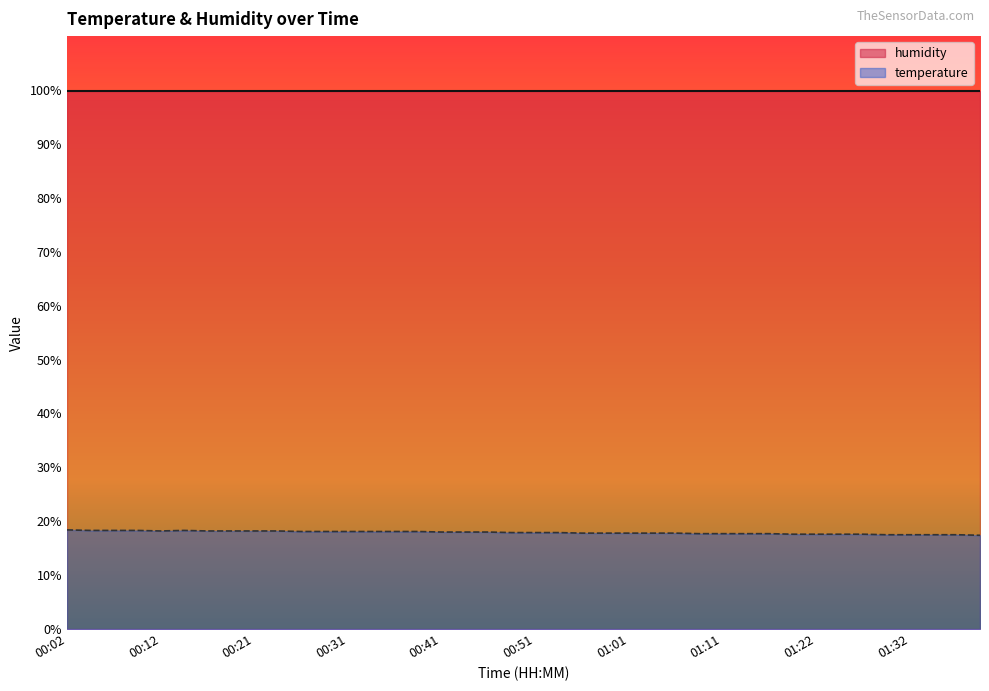

Is it true that the value at 01:37 is 8.3?

False